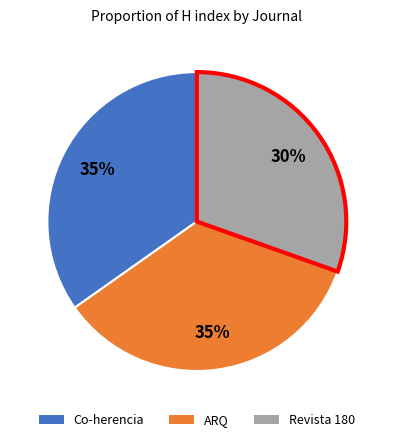

Which category has the smallest portion of the pie?

Revista 180